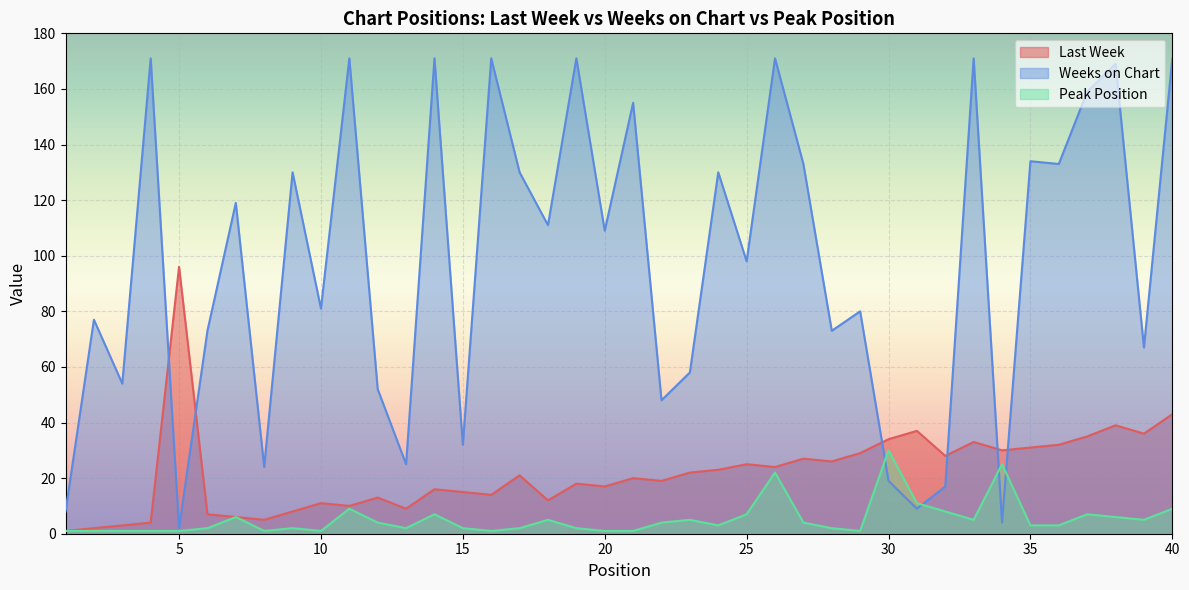

Where is the first local maximum for Last Week?

5